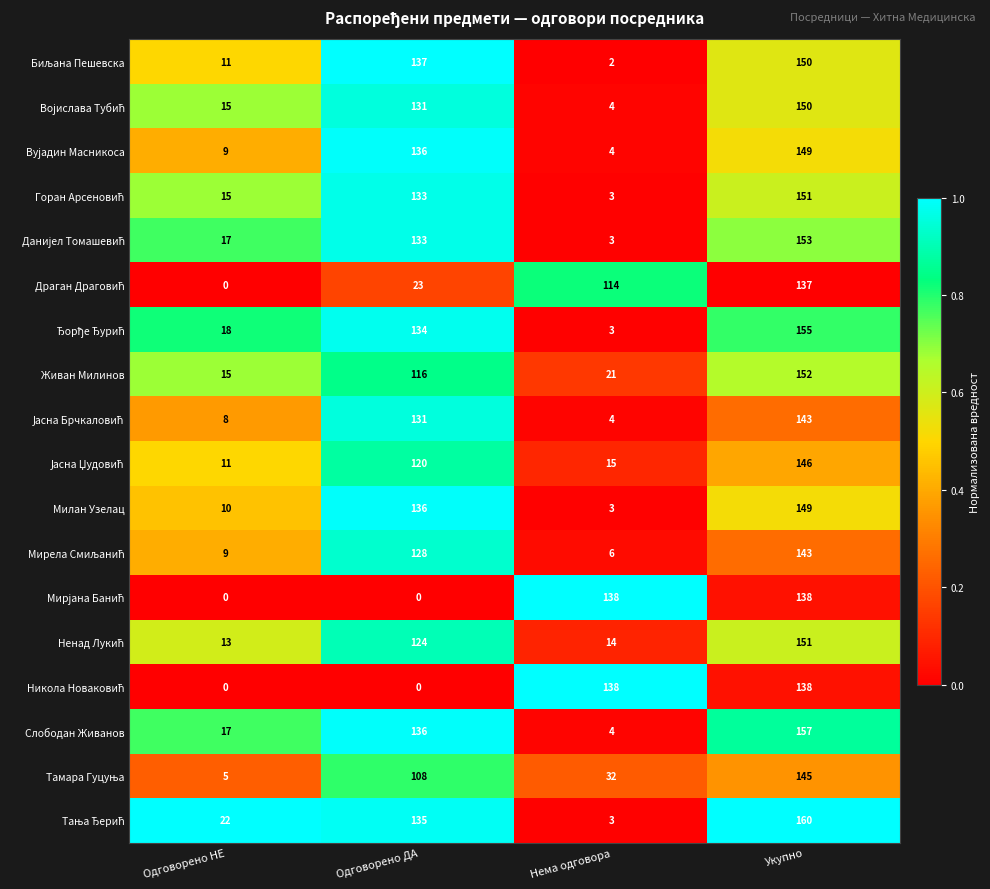

What is the difference between the highest and lowest values at Нема одговора?

136